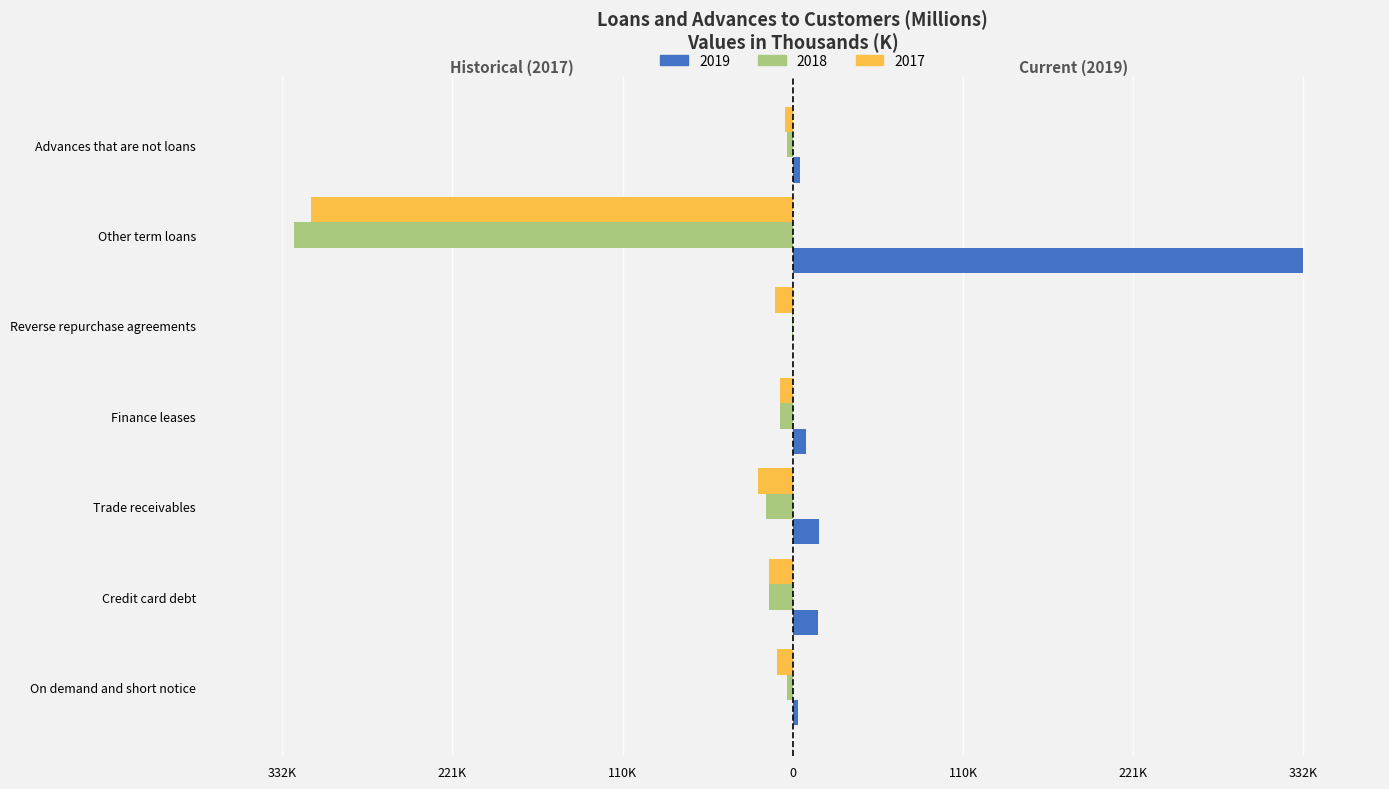

At Other term loans, list the series in order from largest to smallest.

2019, 2017, 2018